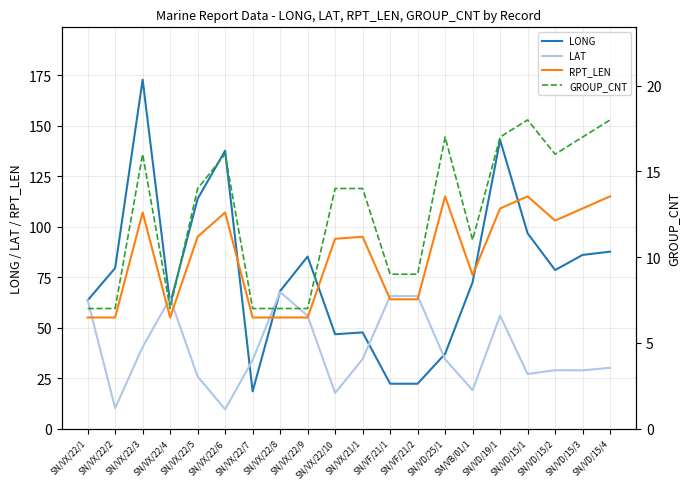

How many distinct data groups are displayed?

4